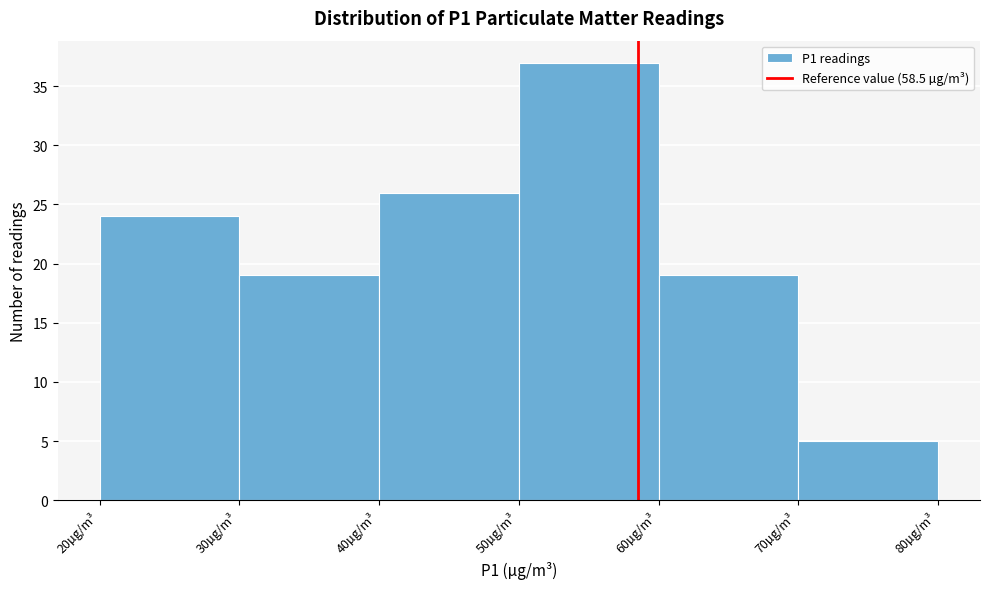

Reading left to right, transcribe this chart: for each bar, give the range it covers on the x-axis and its height. The values are not printed on the chart, so give them approximately, as read against the axis.

20 to 30: 24
30 to 40: 19
40 to 50: 26
50 to 60: 37
60 to 70: 19
70 to 80: 5